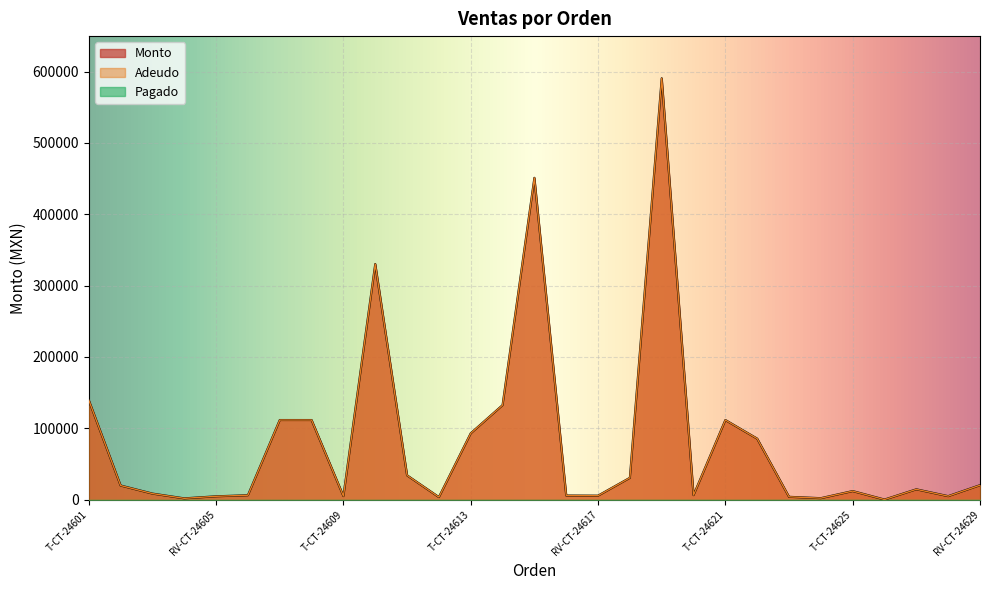

True or false: Monto has more than 0 points higher than both neighbors.

True